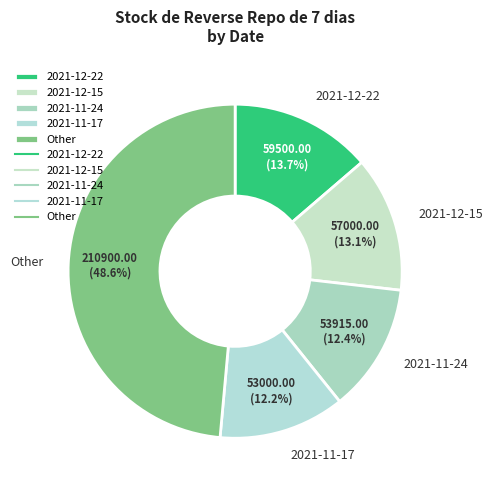

Count the number of slices in the pie.

5